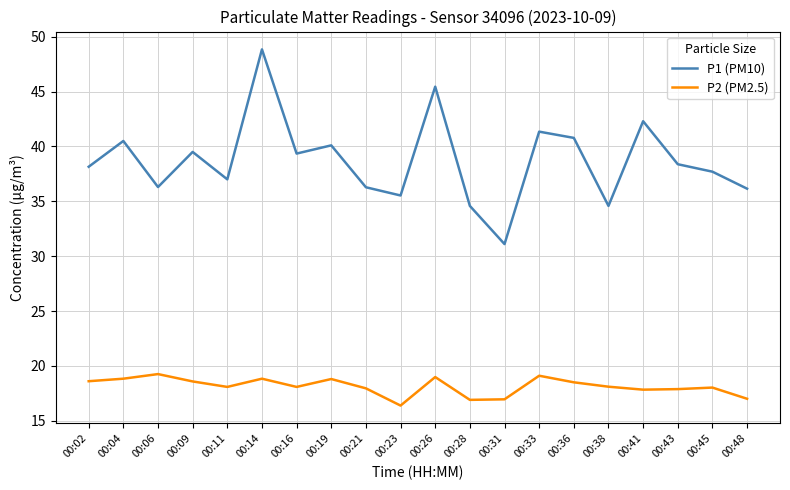

Which series has the largest total across all categories?

P1 (PM10)